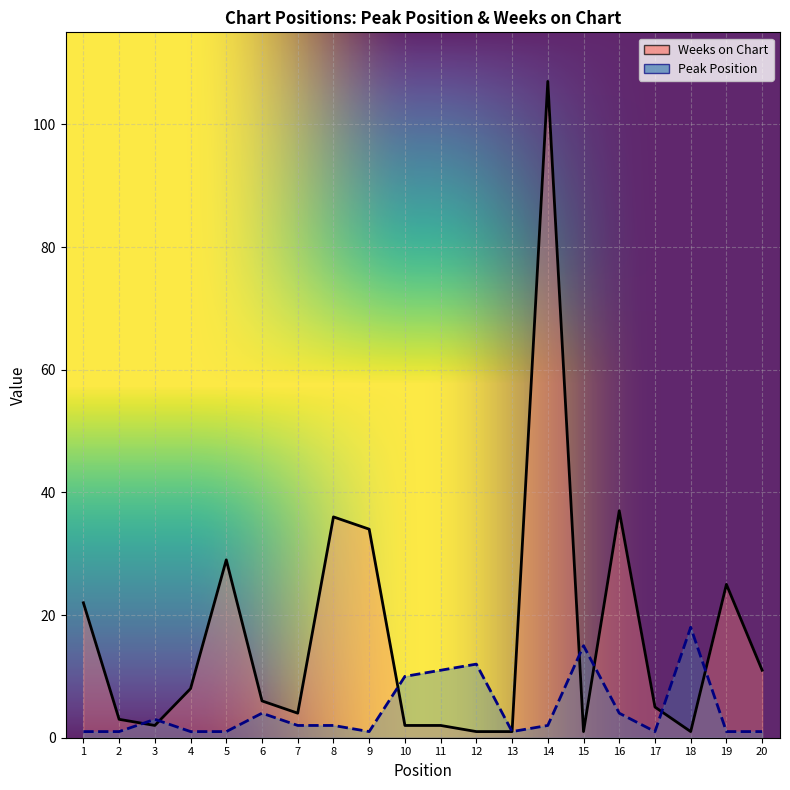

At which label does Weeks on Chart reach its peak?

14